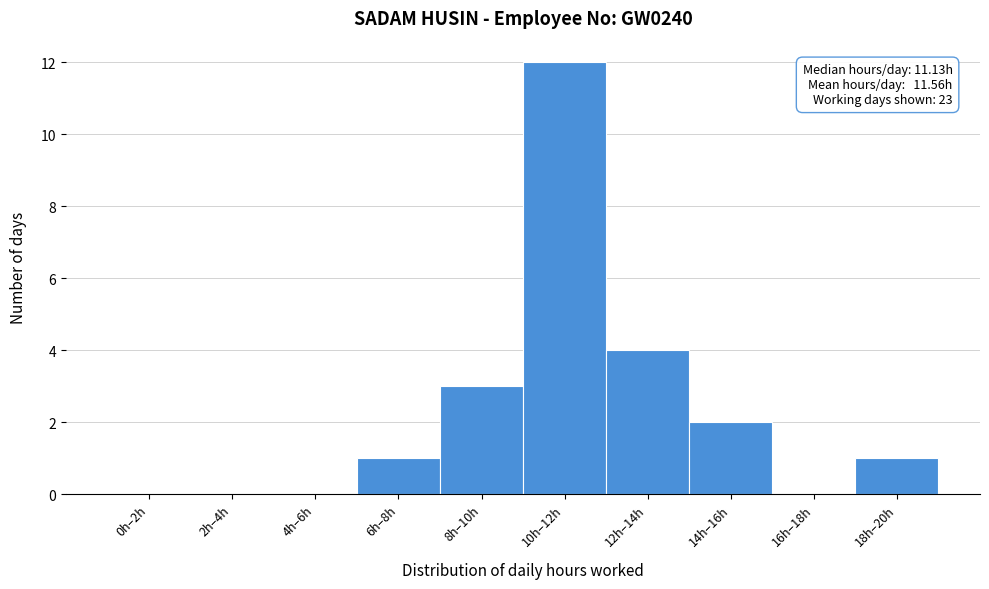

Reading left to right, list all the values displayed in this chart.

0h–2h=0	2h–4h=0	4h–6h=0	6h–8h=1	8h–10h=3	10h–12h=12	12h–14h=4	14h–16h=2	16h–18h=0	18h–20h=1